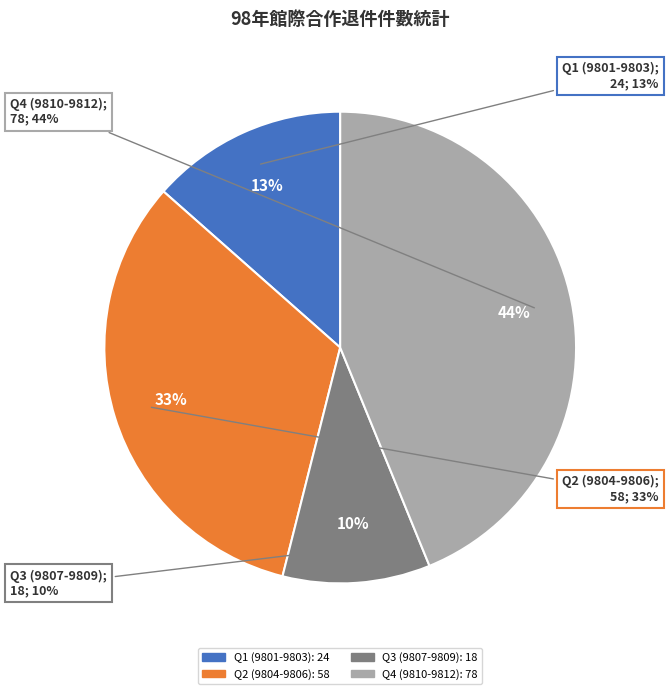

Does any single category account for the majority?

No